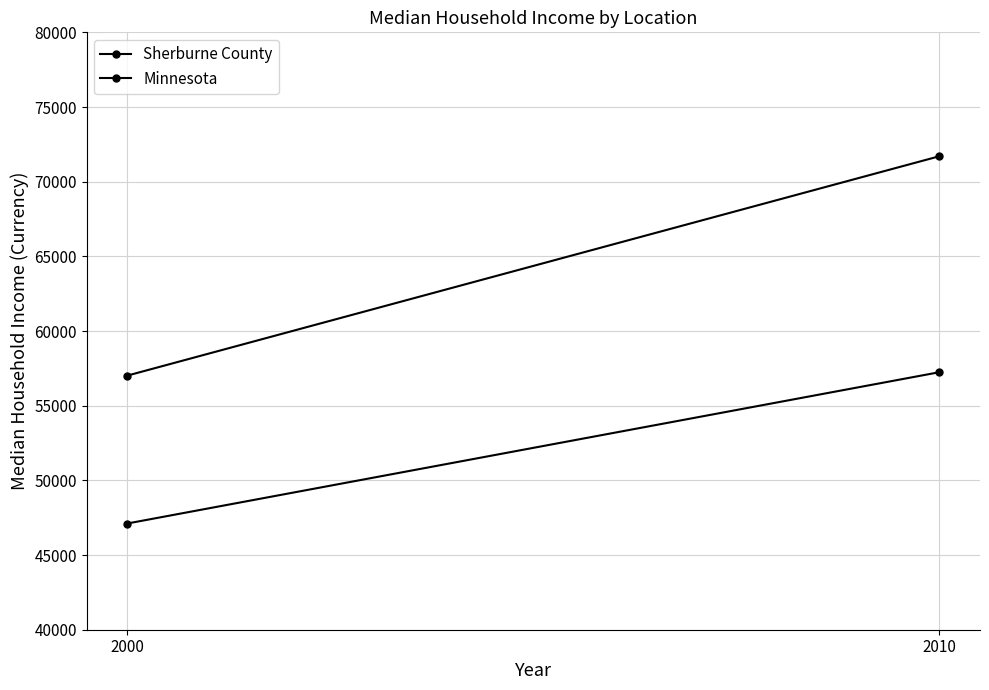

What is the value of the Sherburne County point at the 2nd from the left?

71704